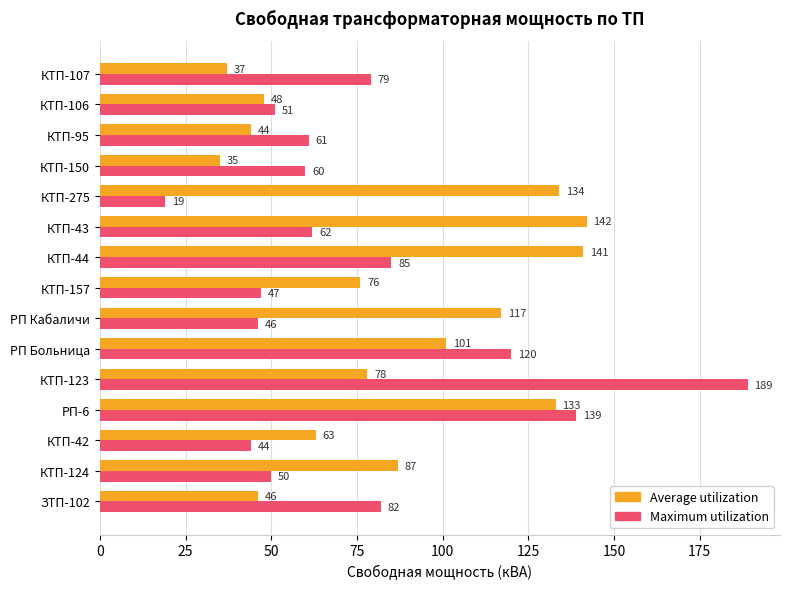

What are all the series names shown in the legend?

Average utilization, Maximum utilization